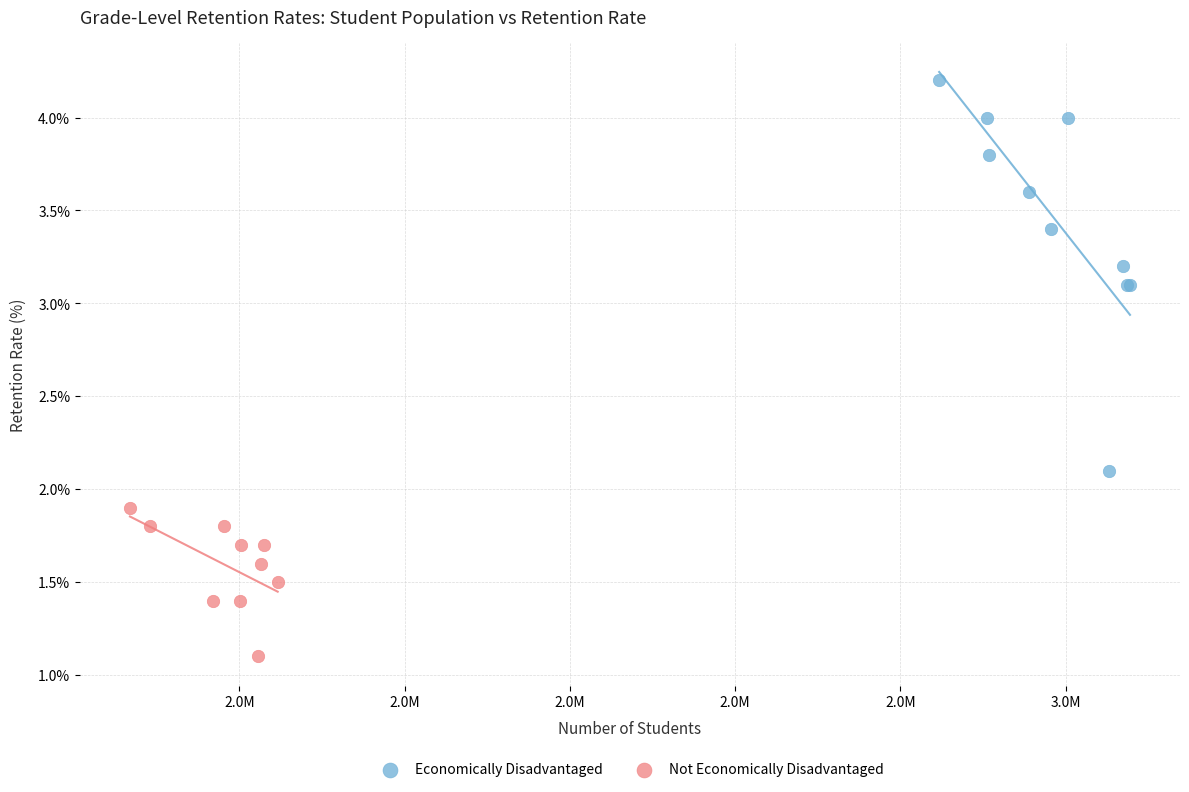

Which series reaches the minimum Y coordinate?

Not Economically Disadvantaged